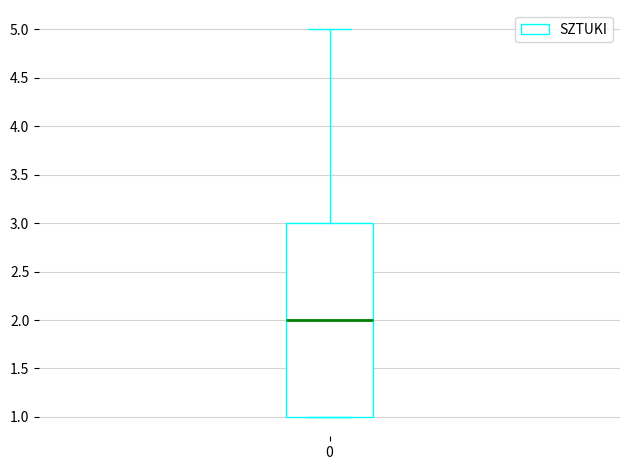

Where does the upper whisker of the box at x = 0 end on the y-axis? The values are not printed on the chart, so give them approximately, as read against the axis.

5